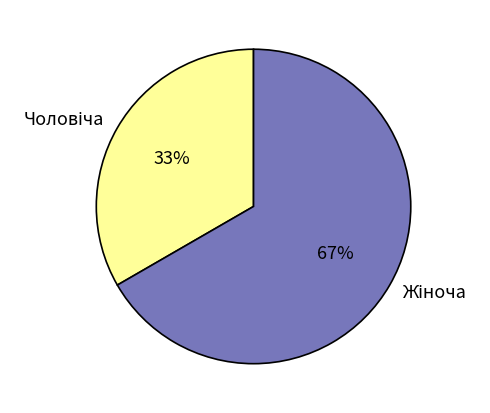

Is there a majority slice in this chart?

Yes